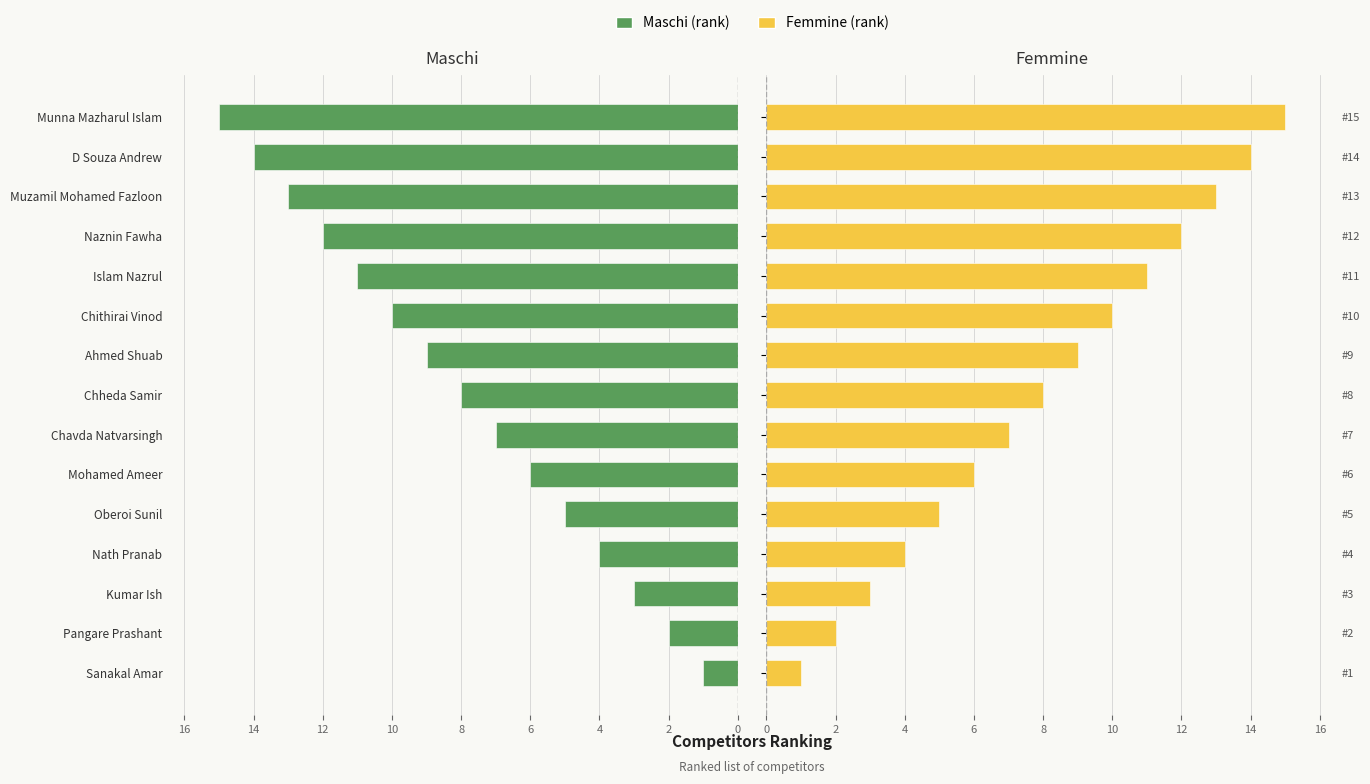

At how many categories does at least one series exceed 3?

12